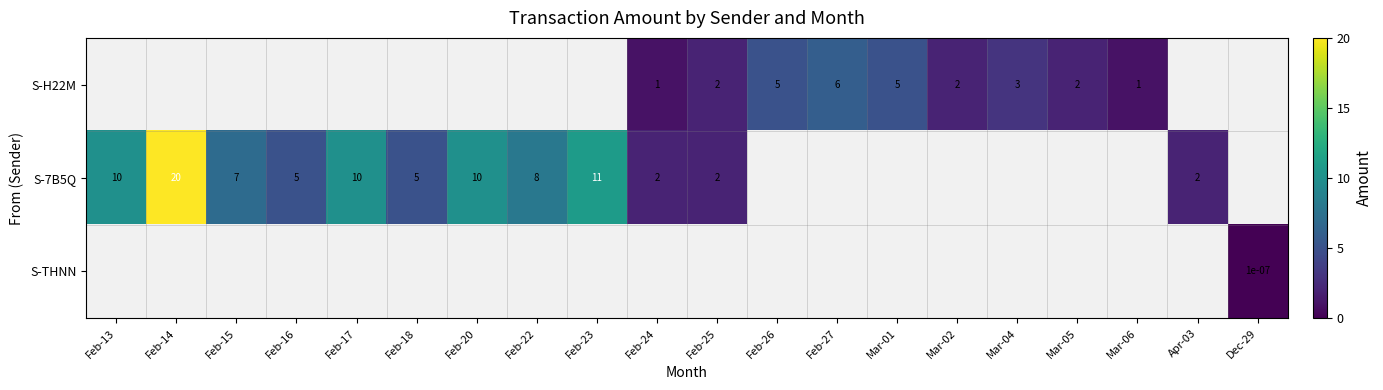

The value of S-7B5Q at Feb-14 is 10.3. True or false?

False